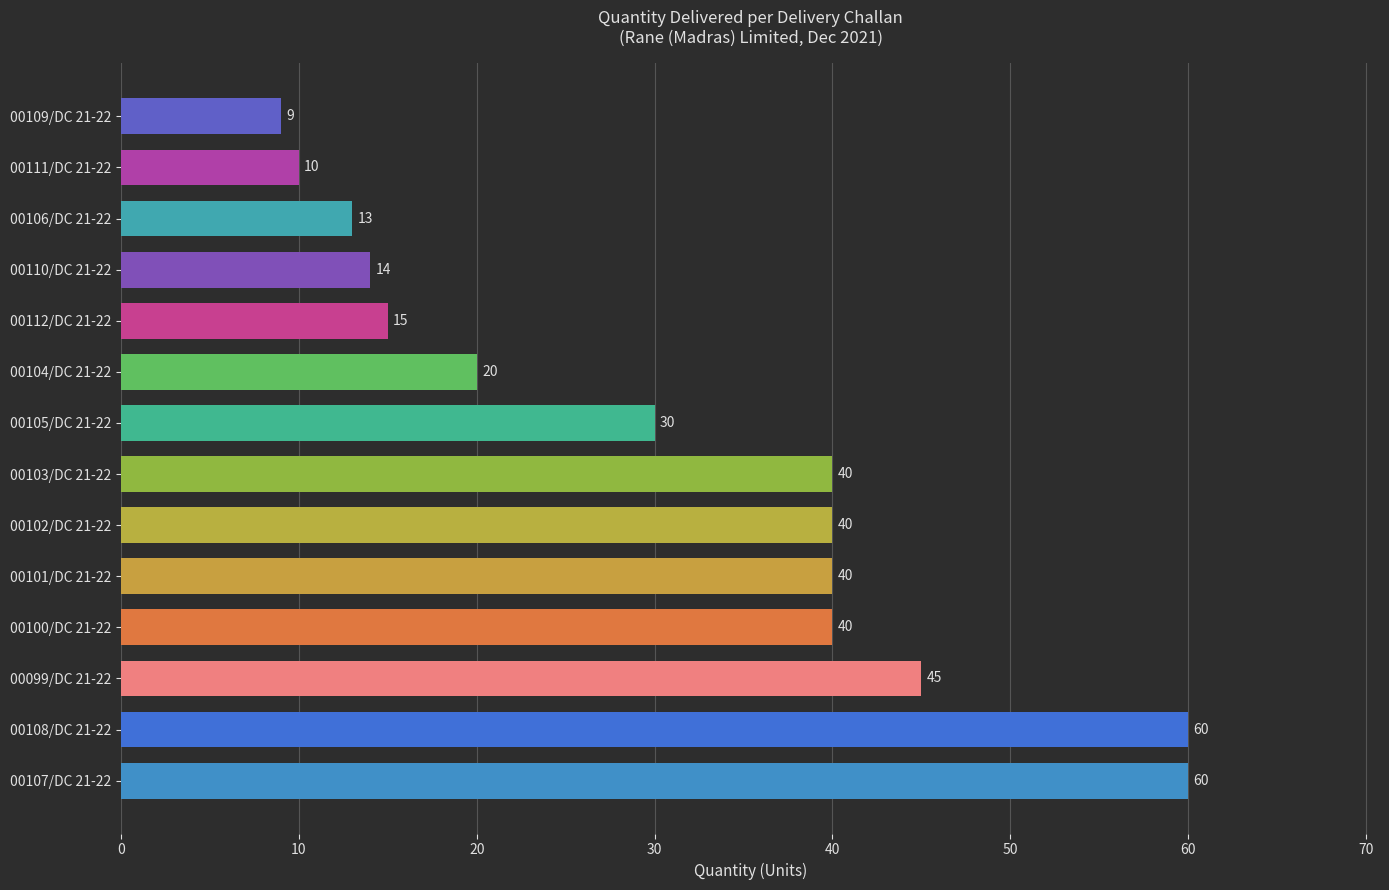

The chart shows a value of 3 at 00111/DC 21-22. True or false?

False